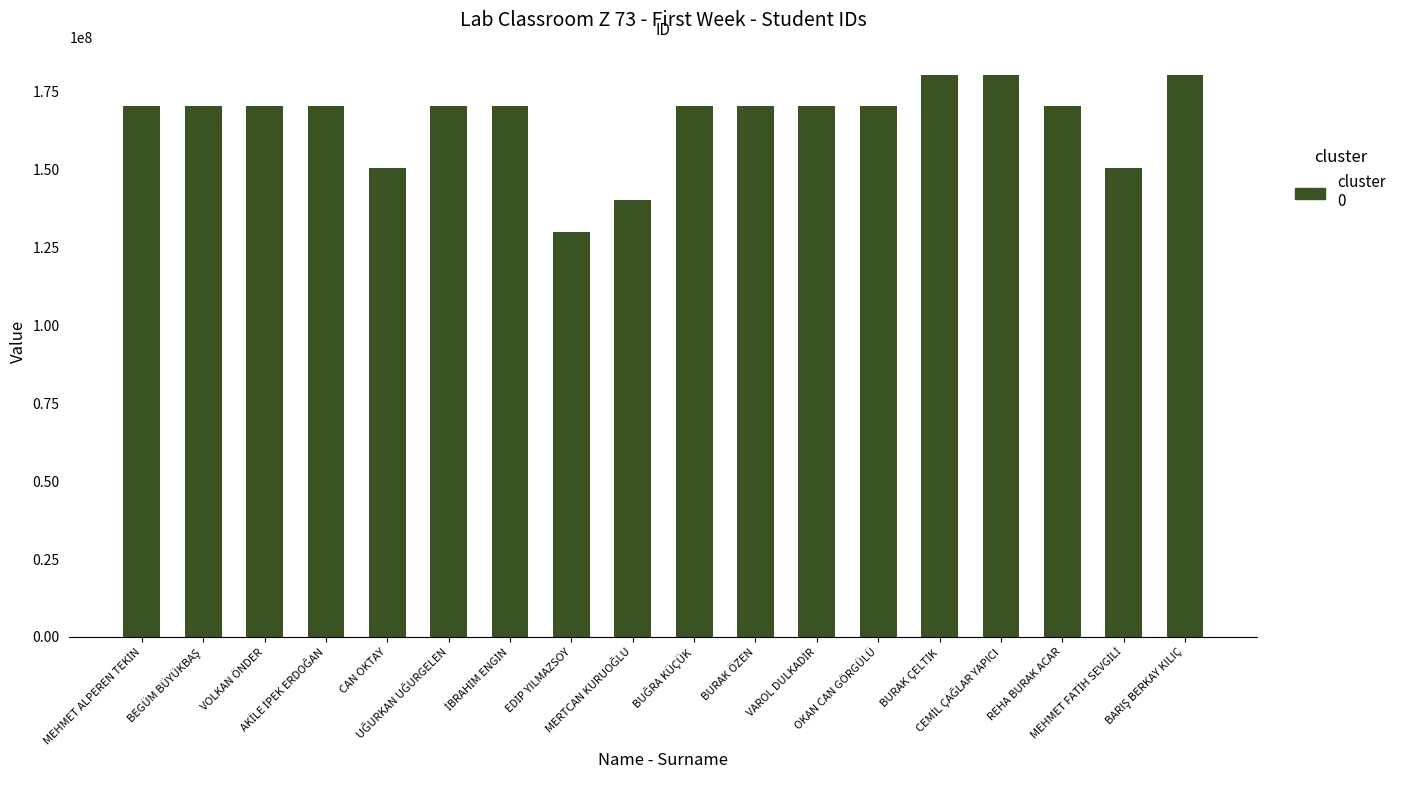

Is it true that the value at REHA BURAK ACAR is 104041005?

False